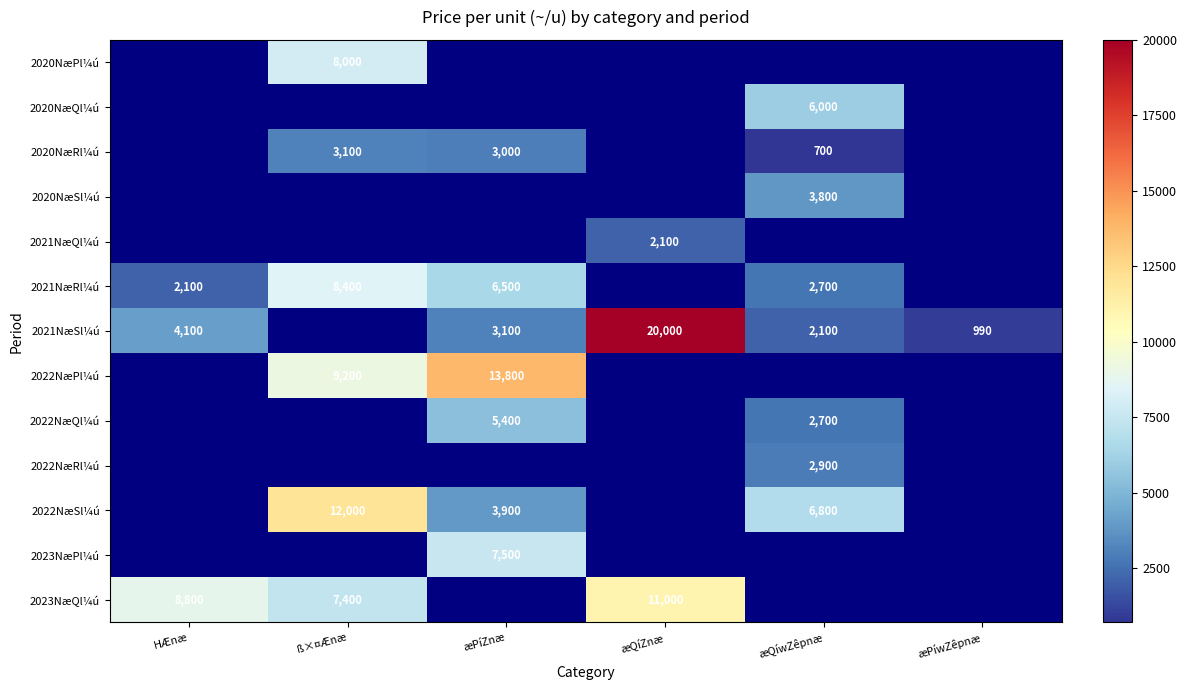

The value of 2020NæRl¼ú at æQíwZêpnæ is 700. True or false?

True